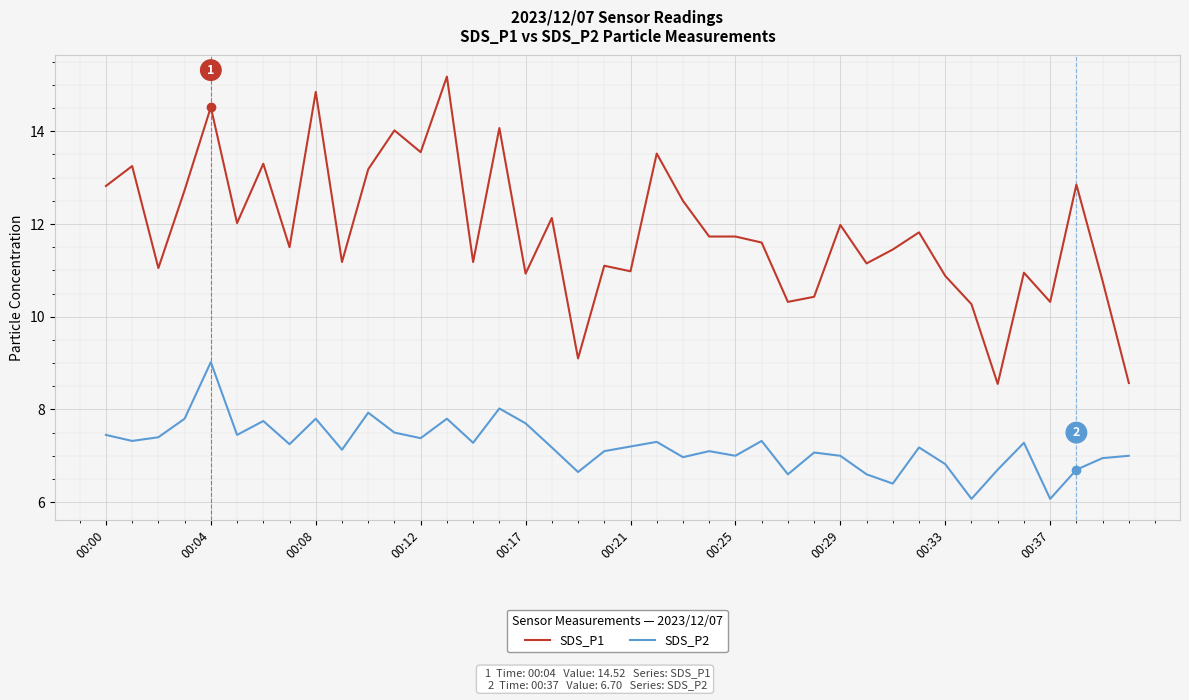

What is the lowest value of the SDS_P1 series?

8.6